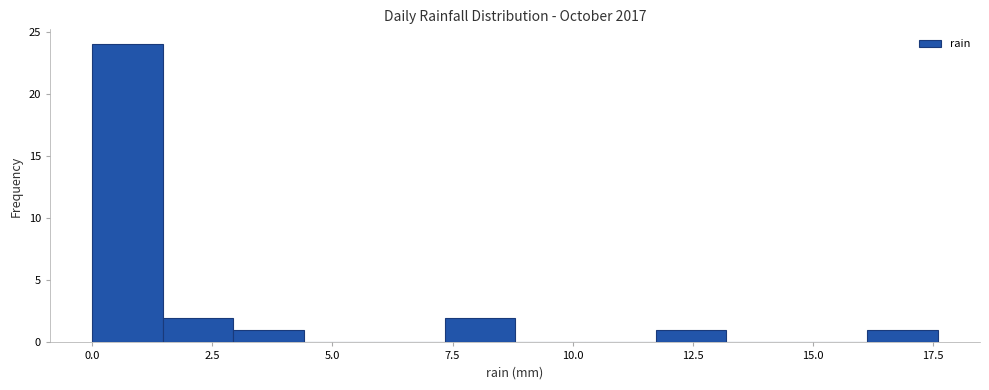

Read against the x-axis, roughly where is the centre of the tallest bar?

0.5